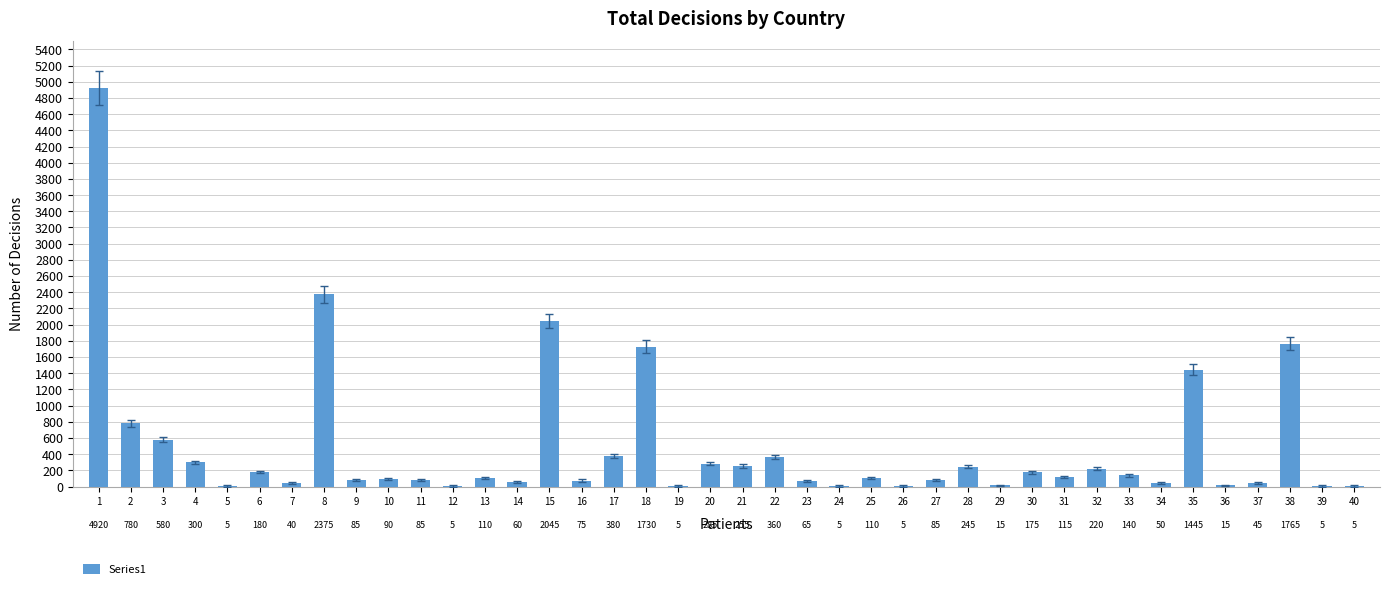

Is it true that the value at 1 is 2311?

False